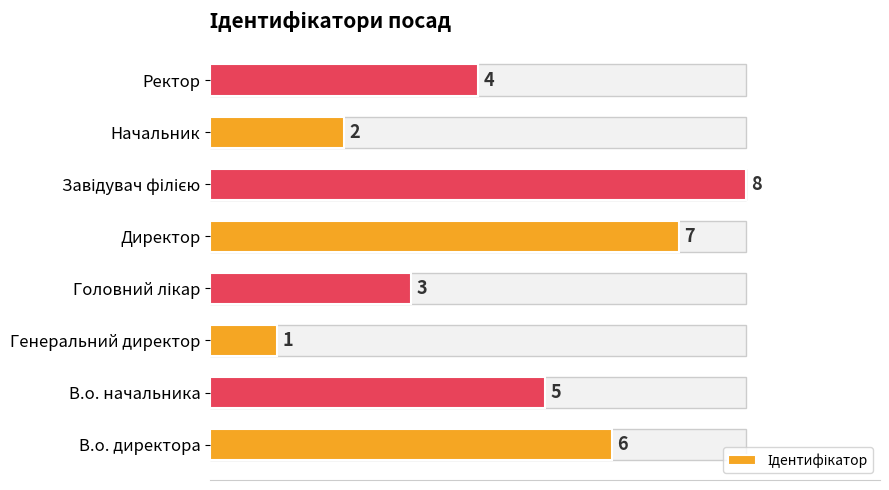

Is it true that the value at Начальник is 3?

False